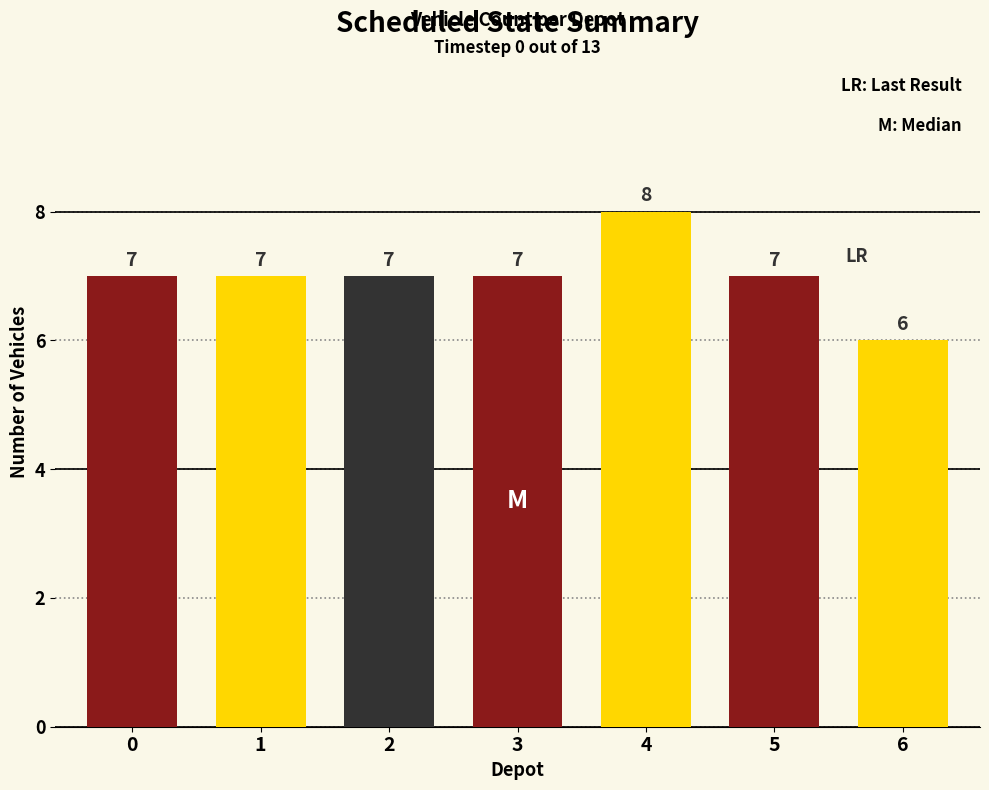

What is the smallest value displayed?

6